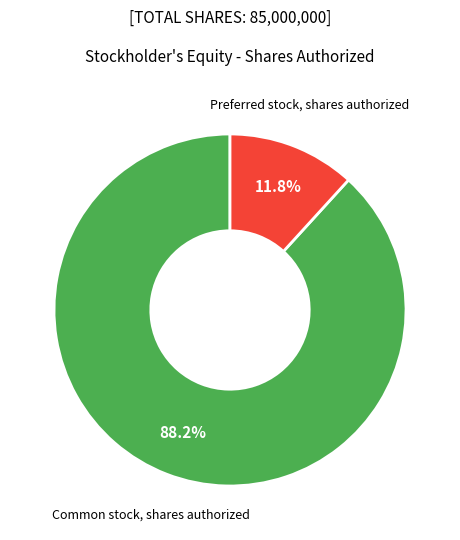

Which has a higher value, Common stock, shares authorized or Preferred stock, shares authorized?

Common stock, shares authorized